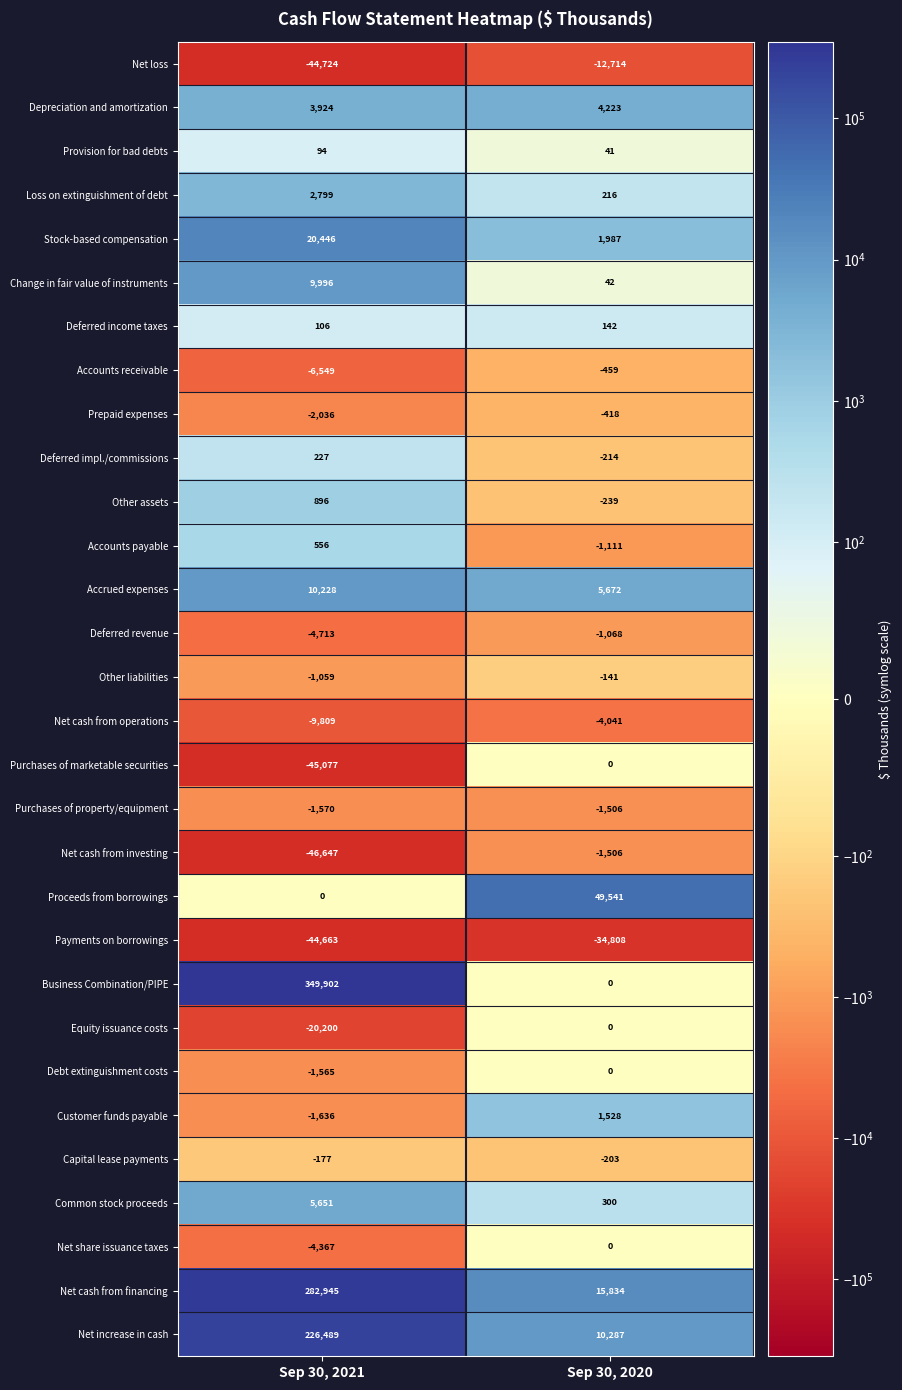

Which series changed the most between Sep 30, 2021 and Sep 30, 2020?

Business Combination/PIPE